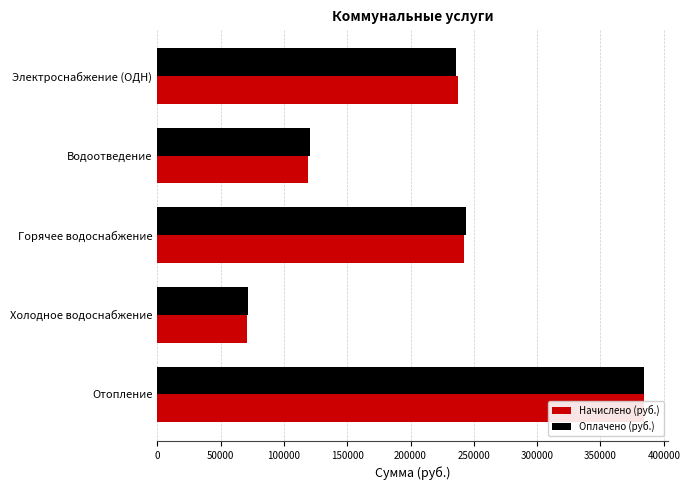

Is the value of Оплачено (руб.) at Горячее водоснабжение greater than the value of Начислено (руб.) at Горячее водоснабжение?

Yes